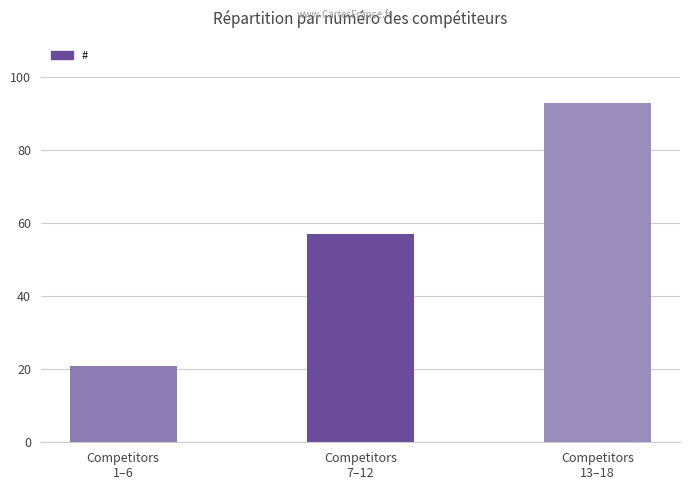

At which category does the chart reach its minimum across all series?

Competitors
1–6